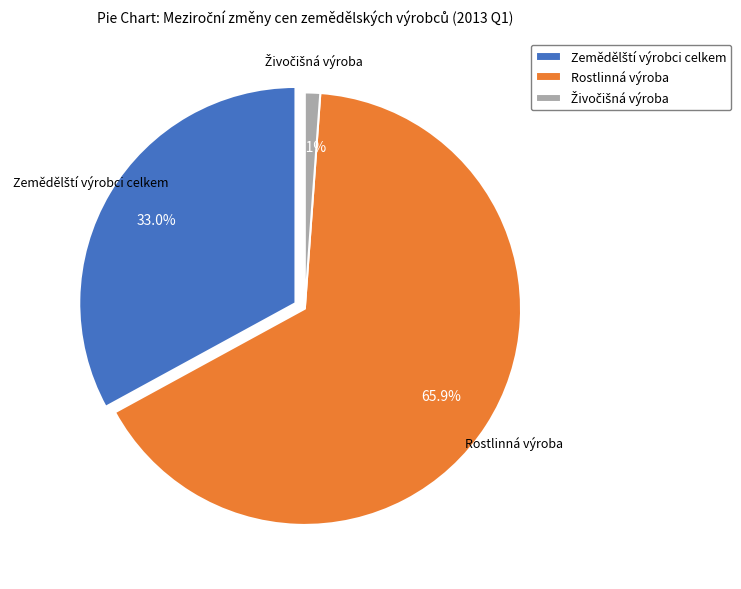

What is the majority slice?

Rostlinná výroba